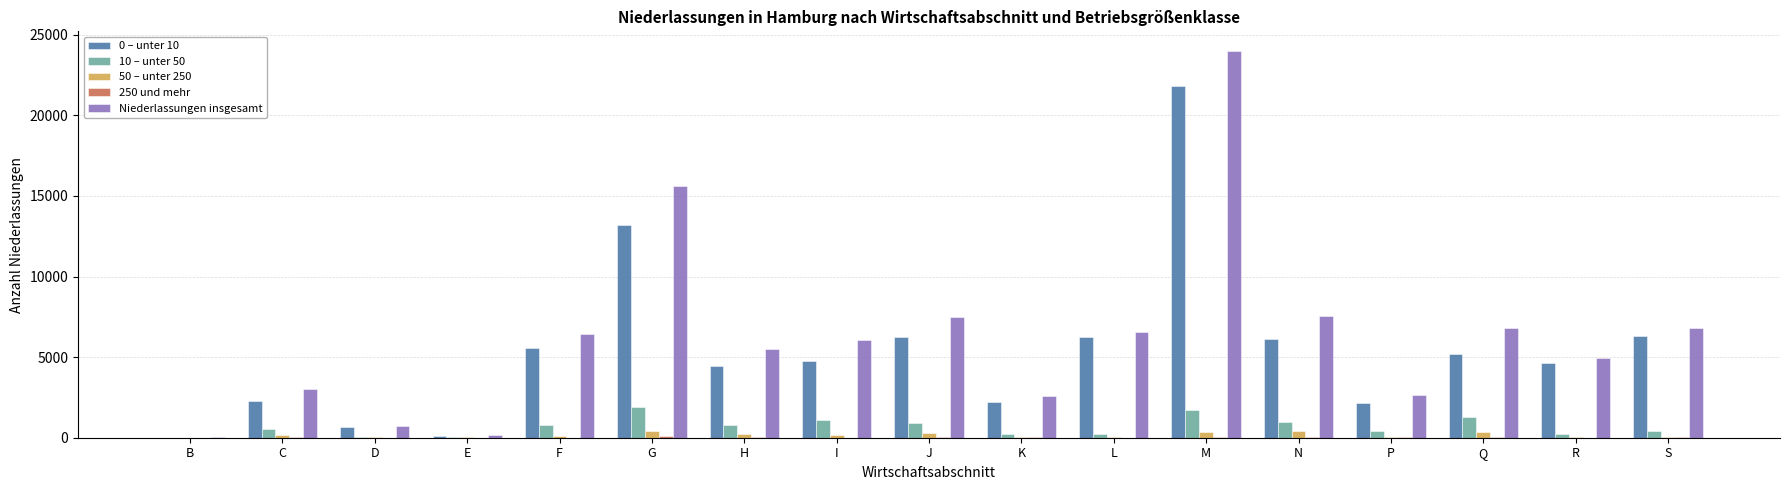

Which series has the largest total across all categories?

Niederlassungen insgesamt